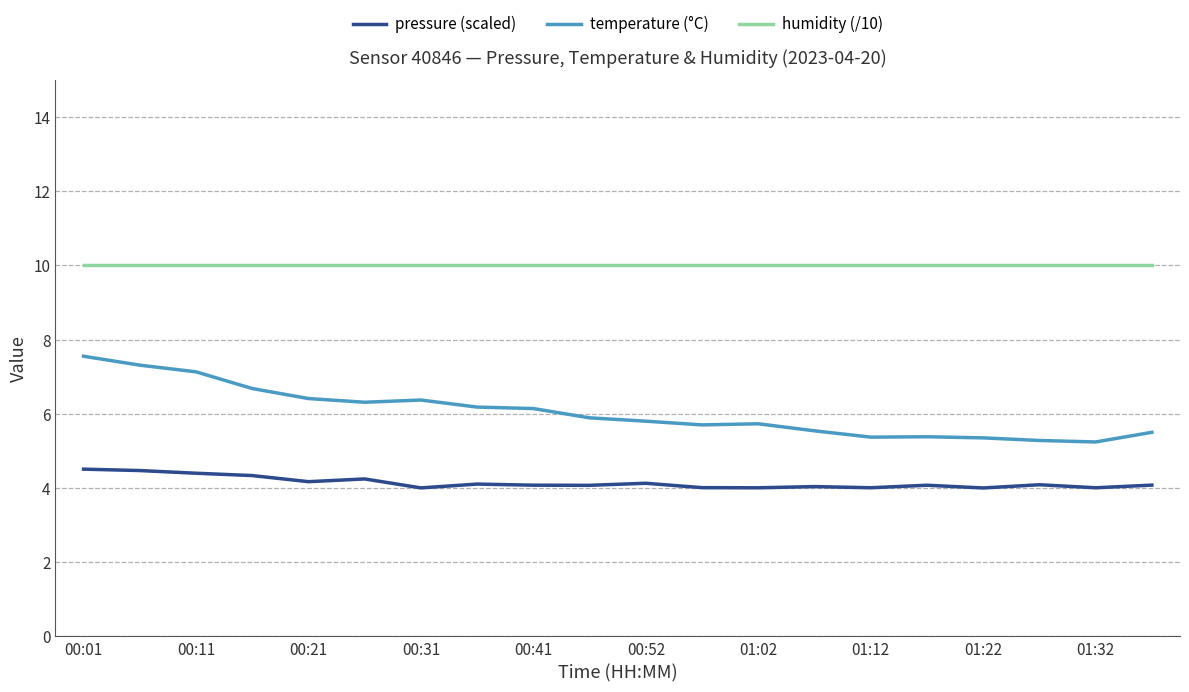

Which series has the largest total across all categories?

humidity (/10)